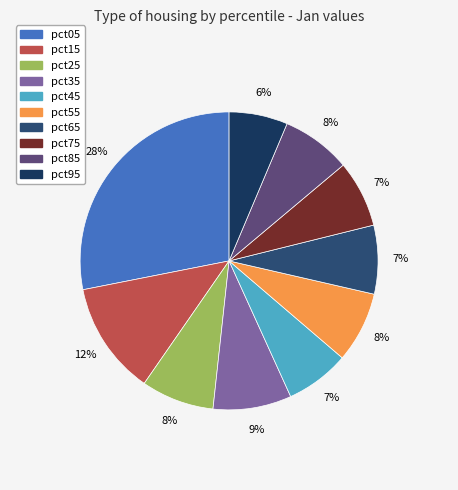

Is pct35 the majority of the pie?

No